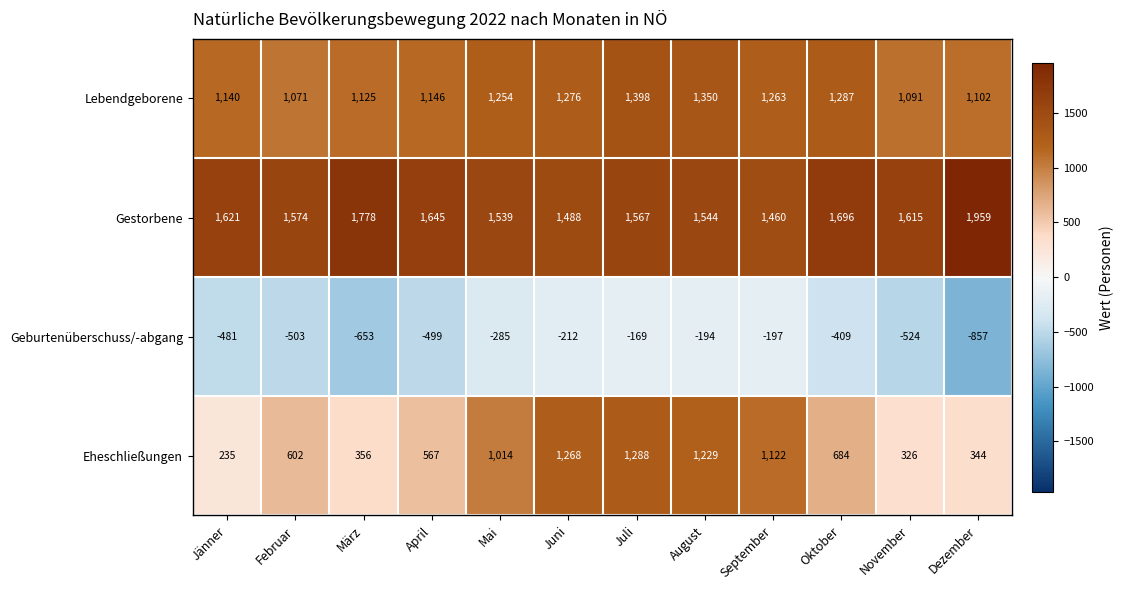

Which series changed the most between März and Juli?

Eheschließungen